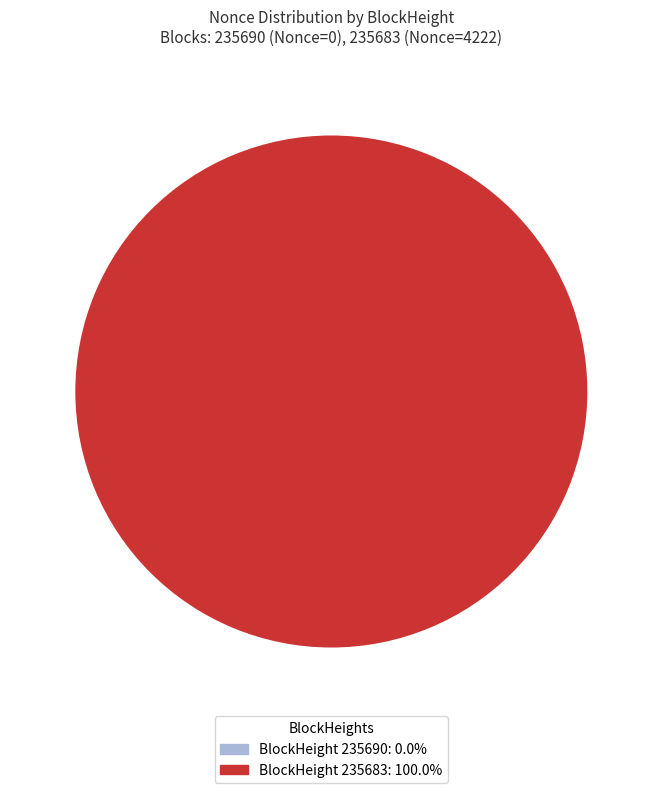

Does 235690 represent more than half of the total?

No